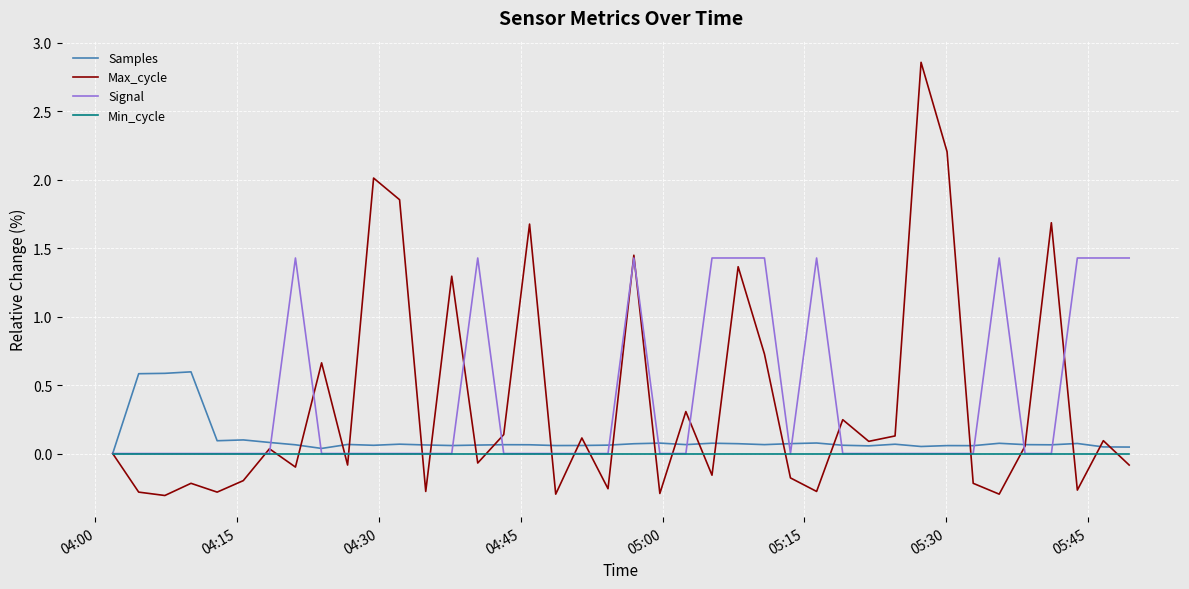

List the series in order of their peak value, highest first.

Max_cycle, Signal, Samples, Min_cycle